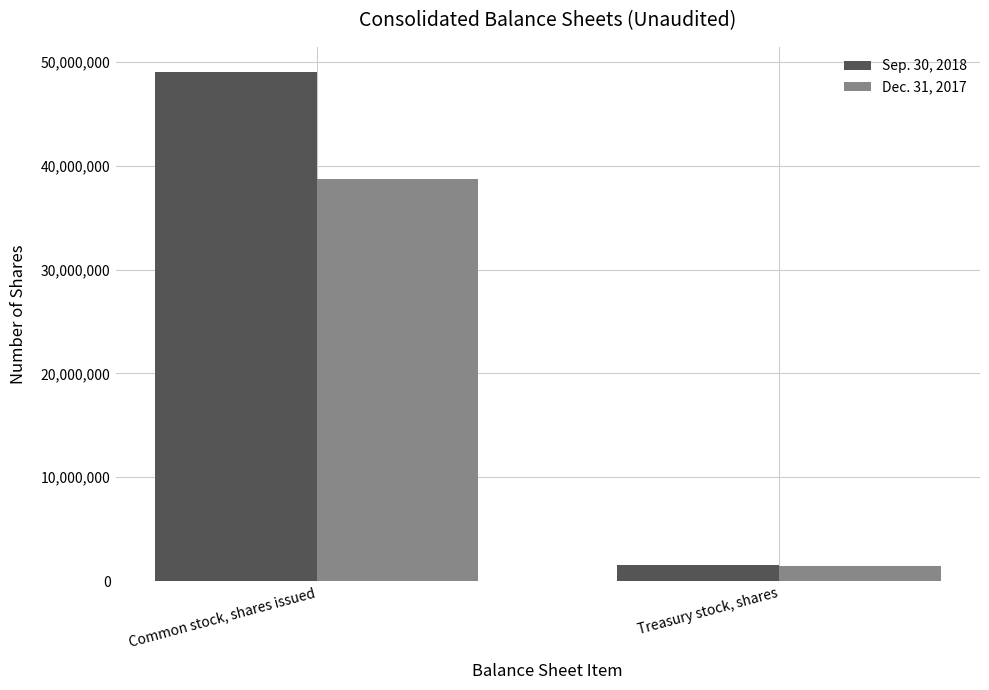

What is the average value of the Dec. 31, 2017 series?

20104867